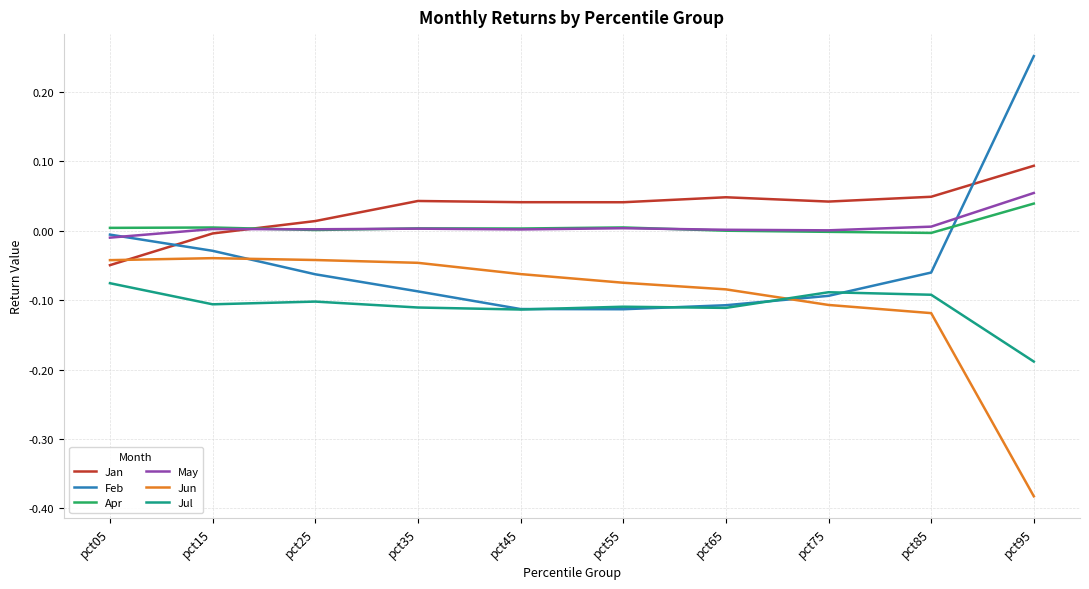

True or false: May and Jun cross at least once.

False